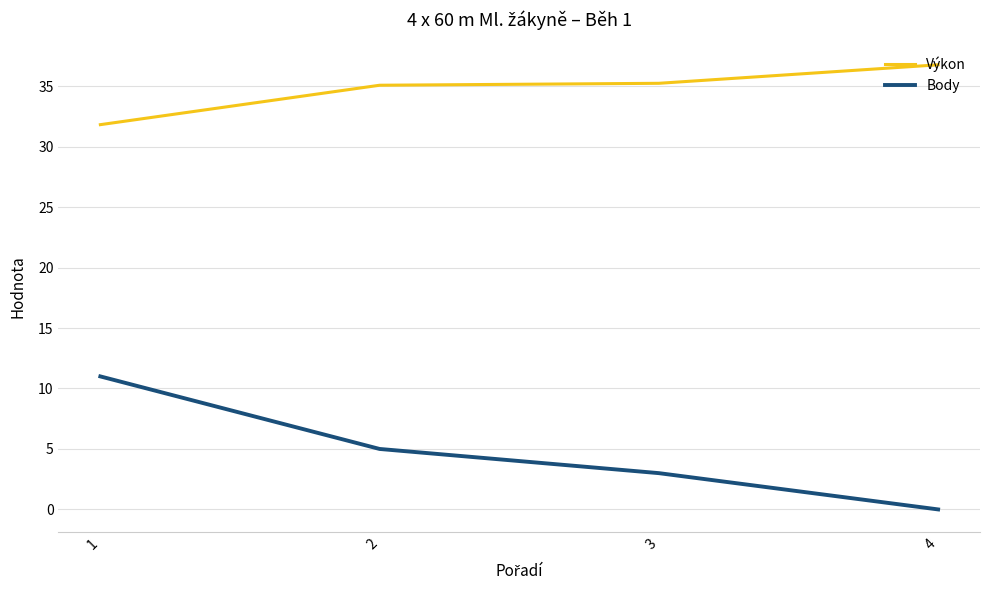

List the series in order of their peak value, highest first.

Výkon, Body